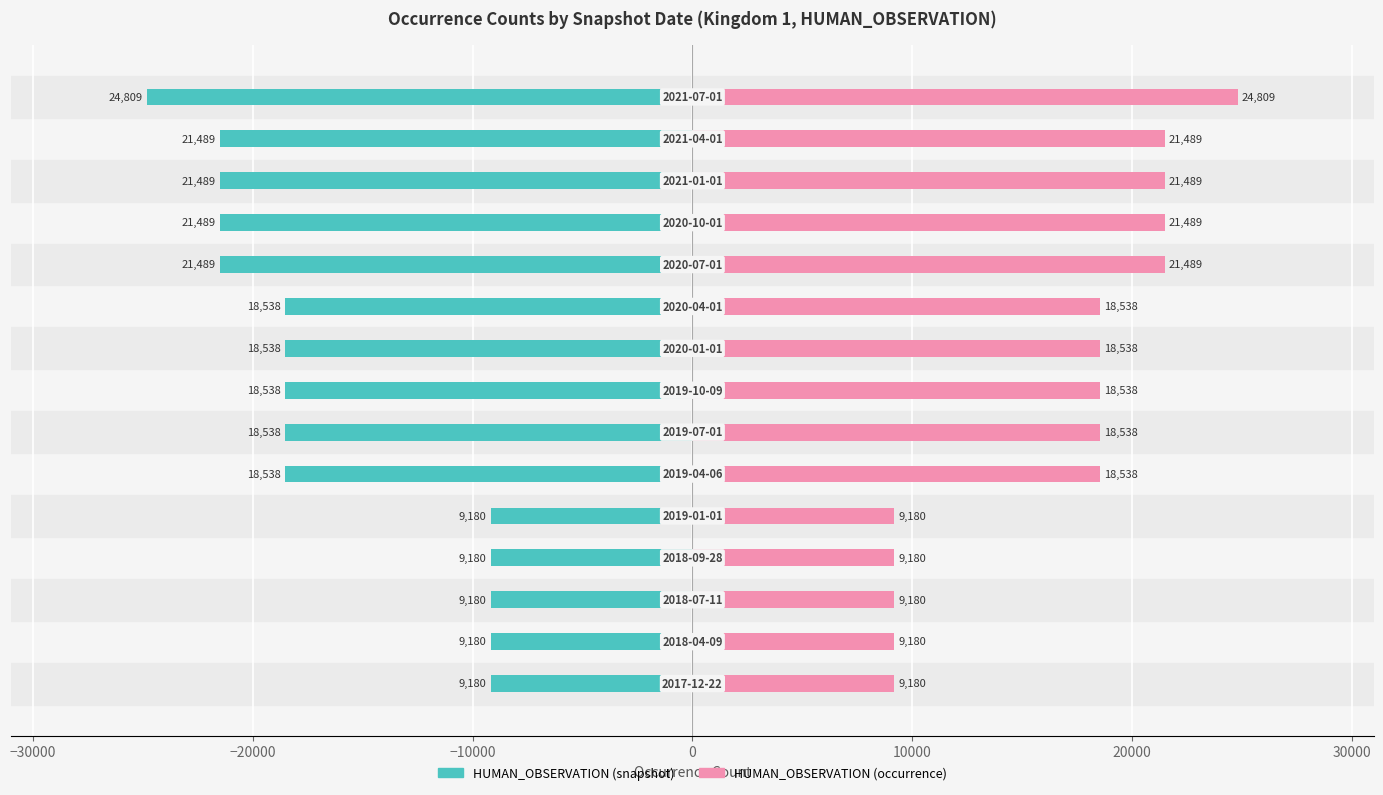

How many data points in HUMAN_OBSERVATION (right) are above 18538?

5